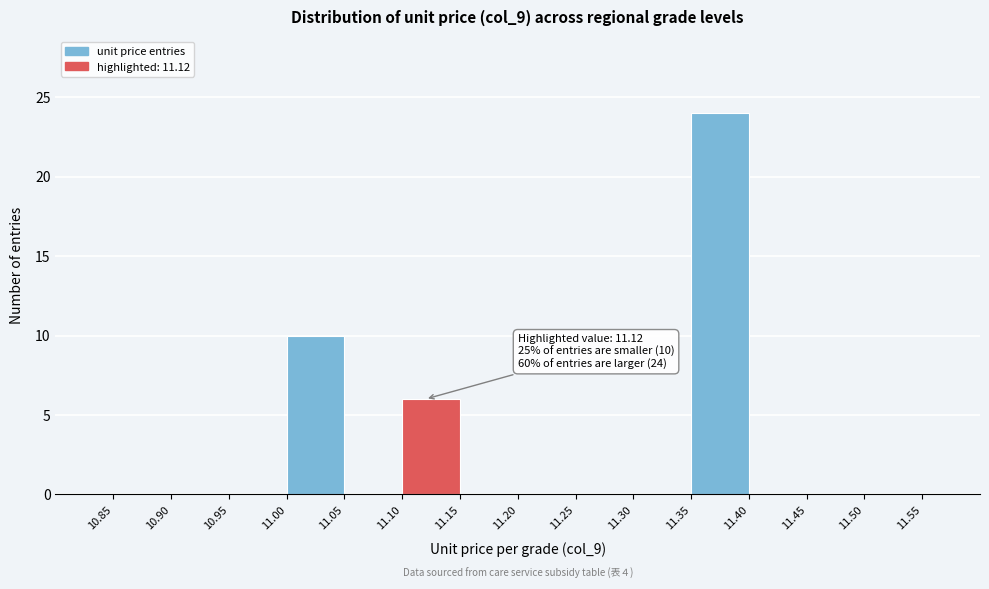

Which range on the x-axis has the tallest bar?

11.35 to 11.40